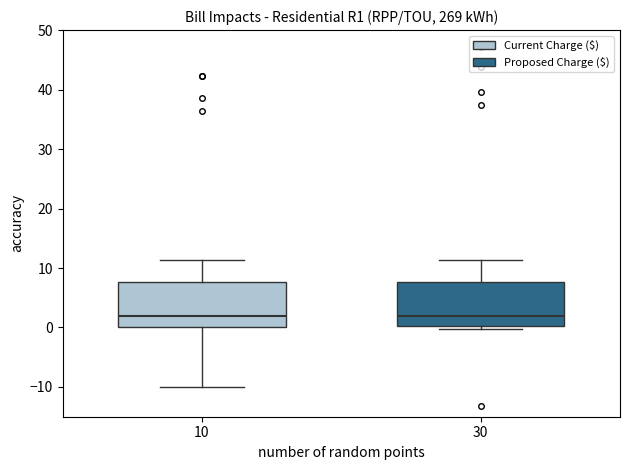

Where does the median line of the box at x = 30 sit on the y-axis? The values are not printed on the chart, so give them approximately, as read against the axis.

2